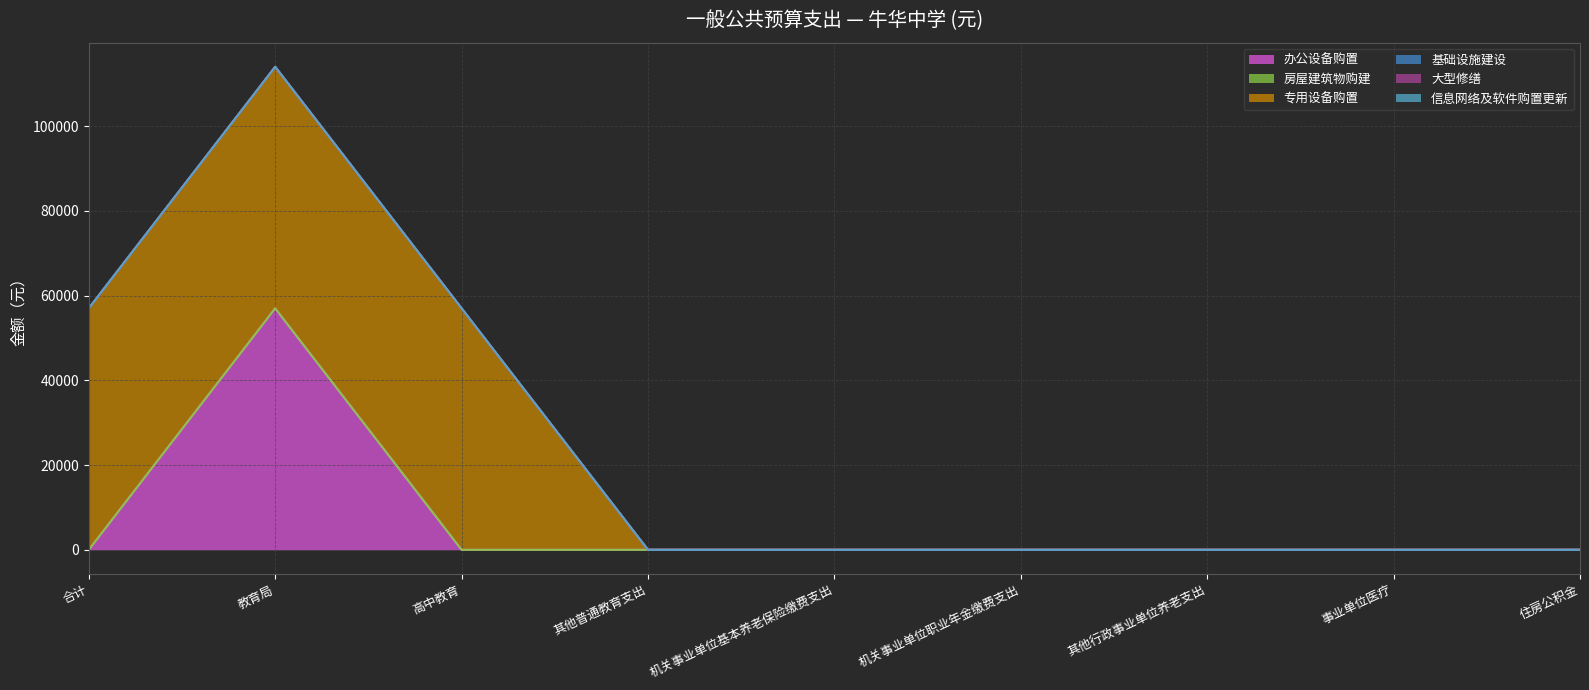

Rank the series at 其他行政事业单位养老支出 from lowest to highest value.

办公设备购置, 房屋建筑物购建, 专用设备购置, 基础设施建设, 大型修缮, 信息网络及软件购置更新